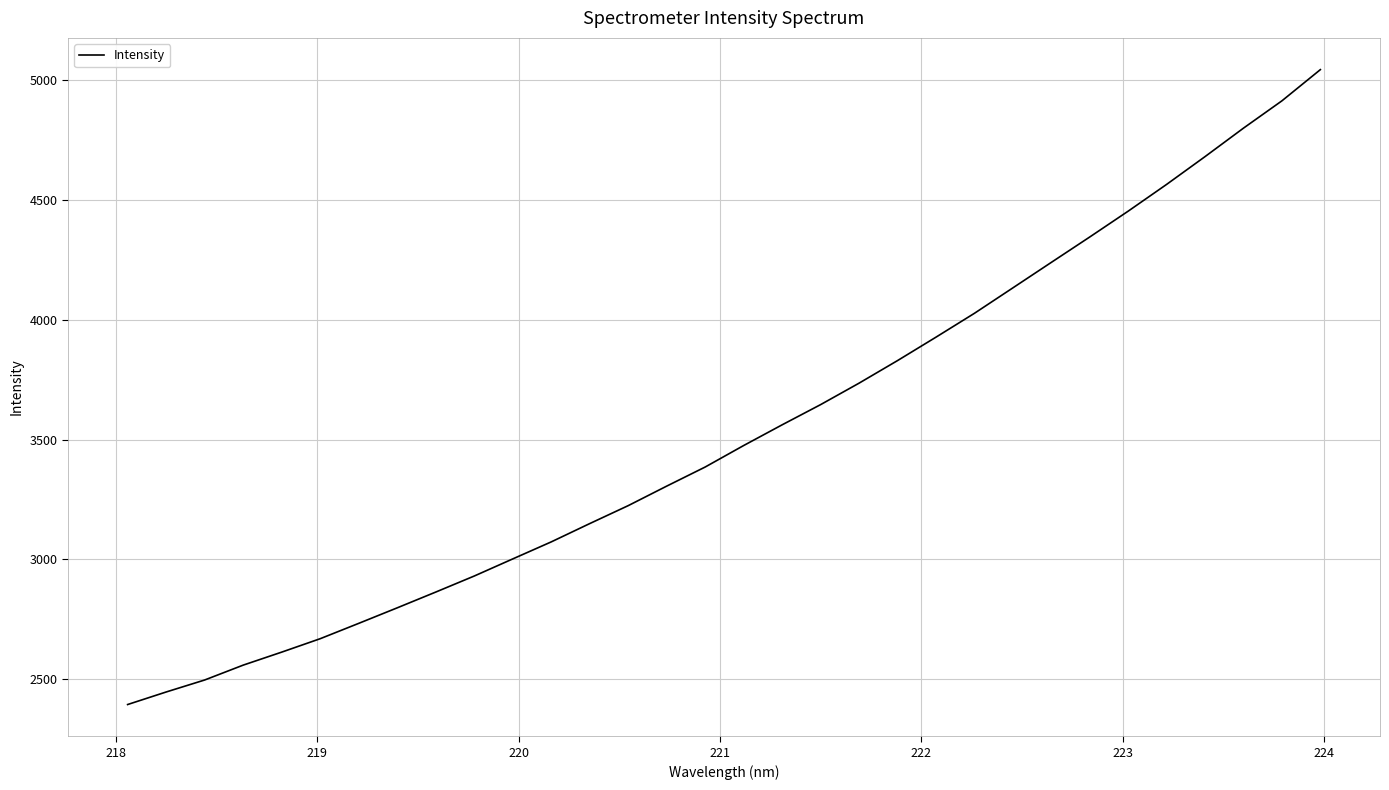

What is the greatest value displayed?

5043.1